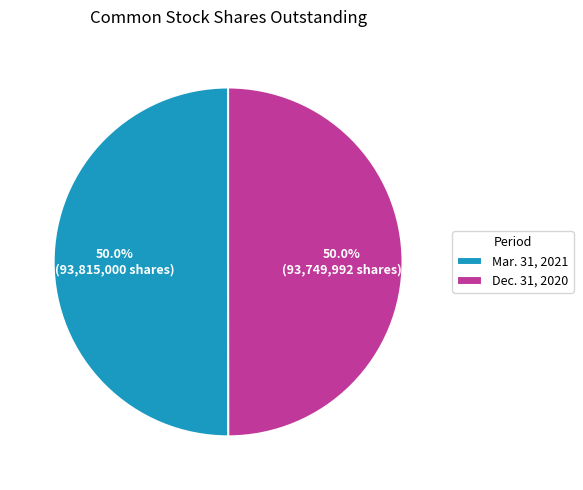

How many slices are in this pie chart?

2